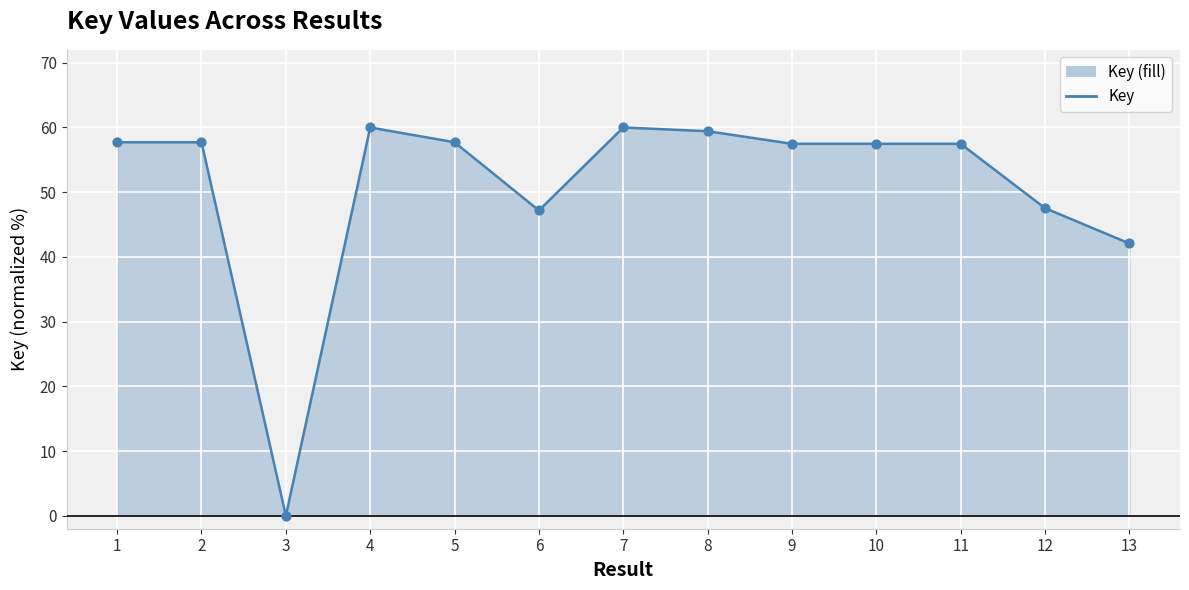

What is the ratio of the value at 12 to the value at 9?

0.8